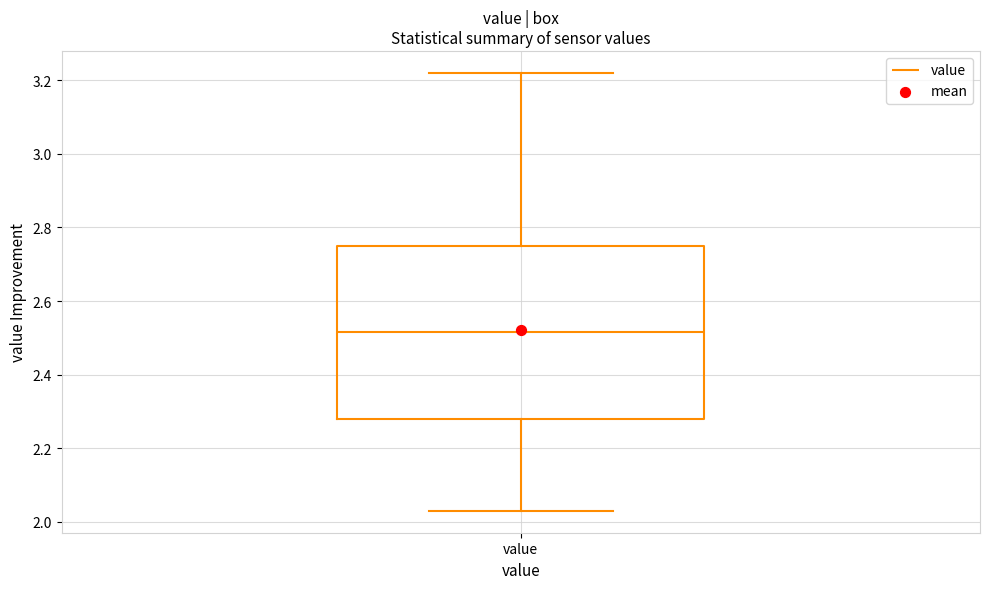

Where does the lower whisker of the box for value end on the y-axis? The values are not printed on the chart, so give them approximately, as read against the axis.

2.04